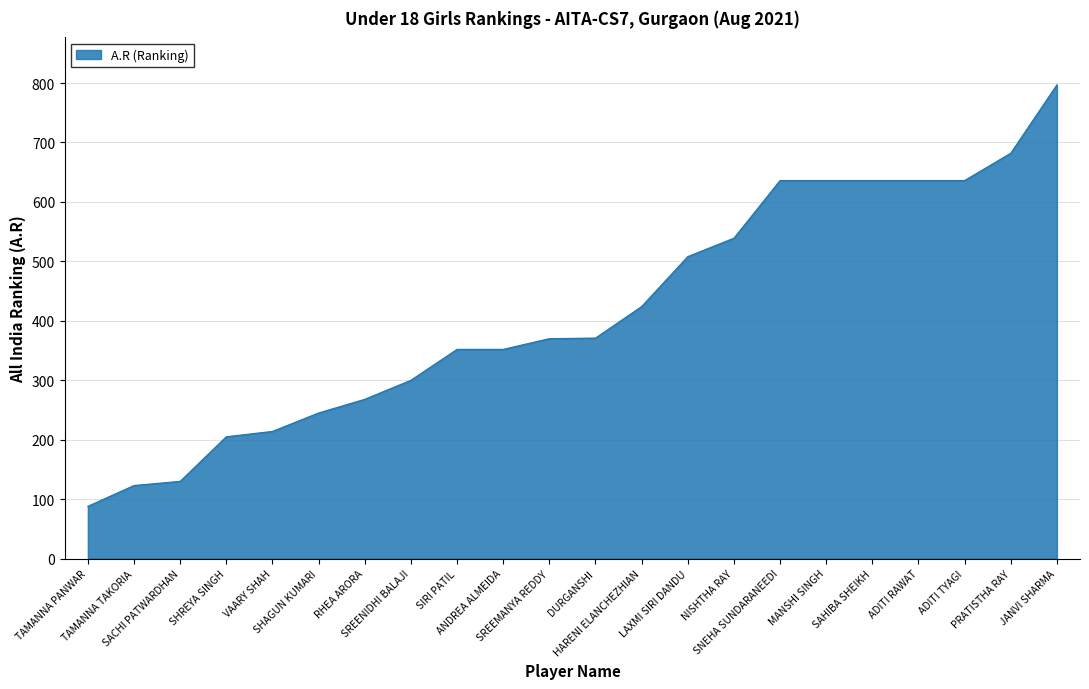

What is the sum of the values at SACHI PATWARDHAN and SREEMANYA REDDY?

500